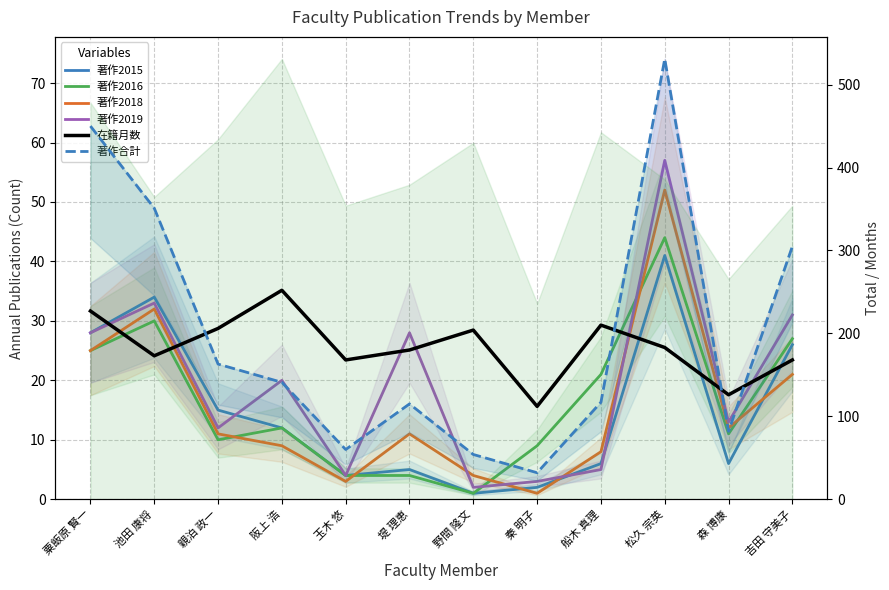

At which label is 在籍月数 closest to 182?

松久 宗英